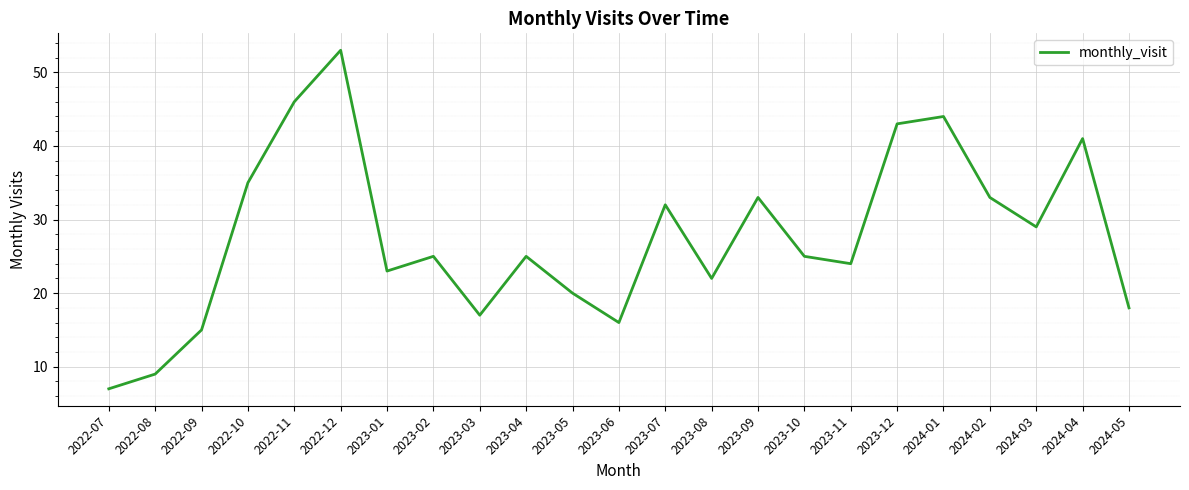

Where does the data first go above 25?

2022-10